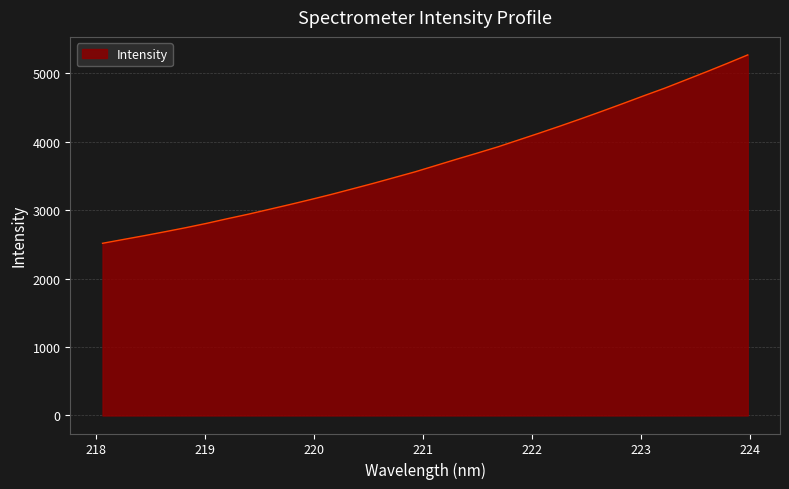

True or false: the data has more than 1 interior local peaks.

False